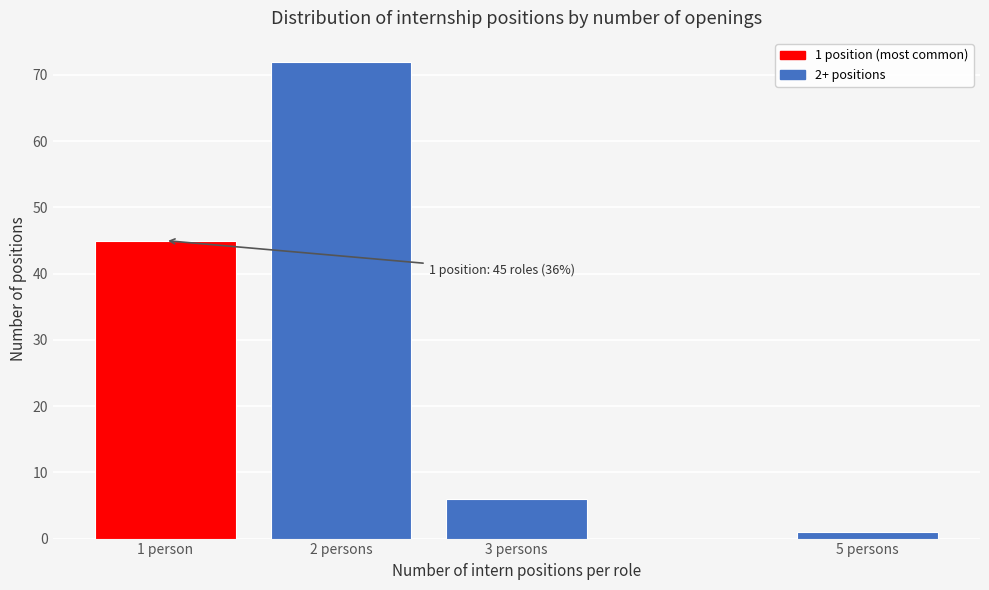

Reading left to right, transcribe all the data shown in this chart.

45	72	6	1